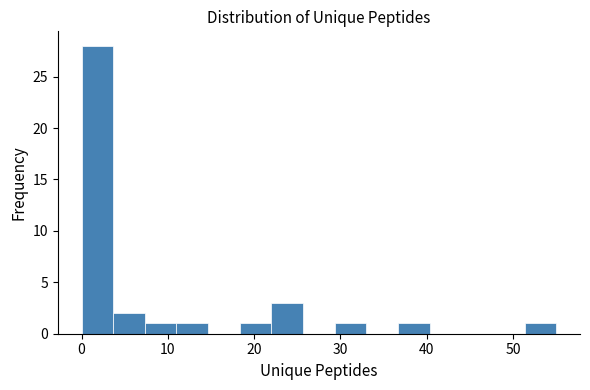

Read against the x-axis, roughly where is the centre of the tallest bar?

2